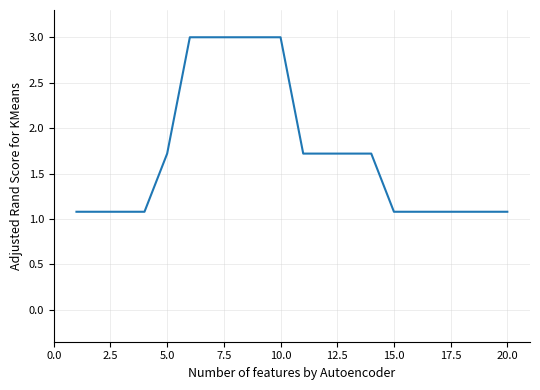

What is the difference between the maximum and minimum values?

1.9